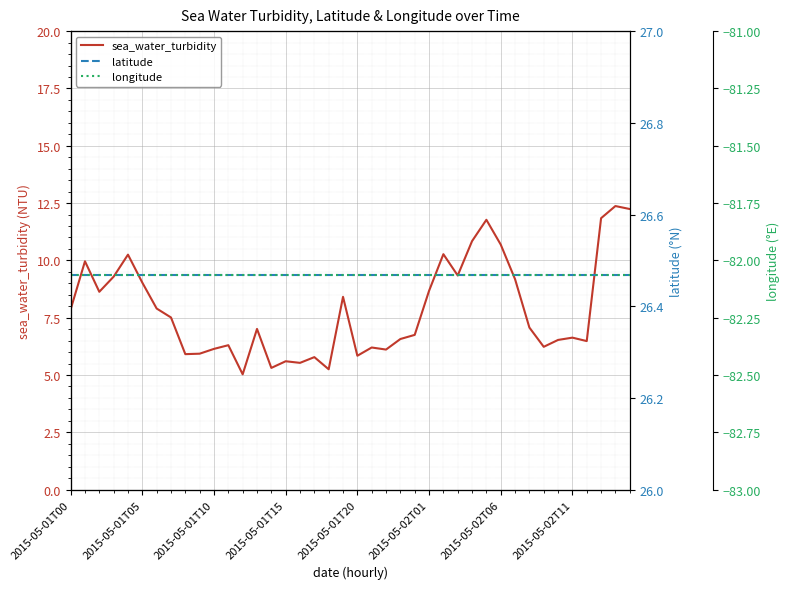

Reading left to right, what are all the values shown in this chart?

sea_water_turbidity: 7.9	10.0	8.6	9.3	10.2	9.0	7.9	7.5	5.9	5.9	6.1	6.3	5.0	7.0	5.3	5.6	5.5	5.8	5.2	8.4	5.8	6.2	6.1	6.6	6.8	8.7	10.3	9.3	10.8	11.8	10.7	9.2	7.1	6.2	6.5	6.6	6.5	11.8	12.4	12.2
latitude: 26.5	26.5	26.5	26.5	26.5	26.5	26.5	26.5	26.5	26.5	26.5	26.5	26.5	26.5	26.5	26.5	26.5	26.5	26.5	26.5	26.5	26.5	26.5	26.5	26.5	26.5	26.5	26.5	26.5	26.5	26.5	26.5	26.5	26.5	26.5	26.5	26.5	26.5	26.5	26.5
longitude: -82.1	-82.1	-82.1	-82.1	-82.1	-82.1	-82.1	-82.1	-82.1	-82.1	-82.1	-82.1	-82.1	-82.1	-82.1	-82.1	-82.1	-82.1	-82.1	-82.1	-82.1	-82.1	-82.1	-82.1	-82.1	-82.1	-82.1	-82.1	-82.1	-82.1	-82.1	-82.1	-82.1	-82.1	-82.1	-82.1	-82.1	-82.1	-82.1	-82.1